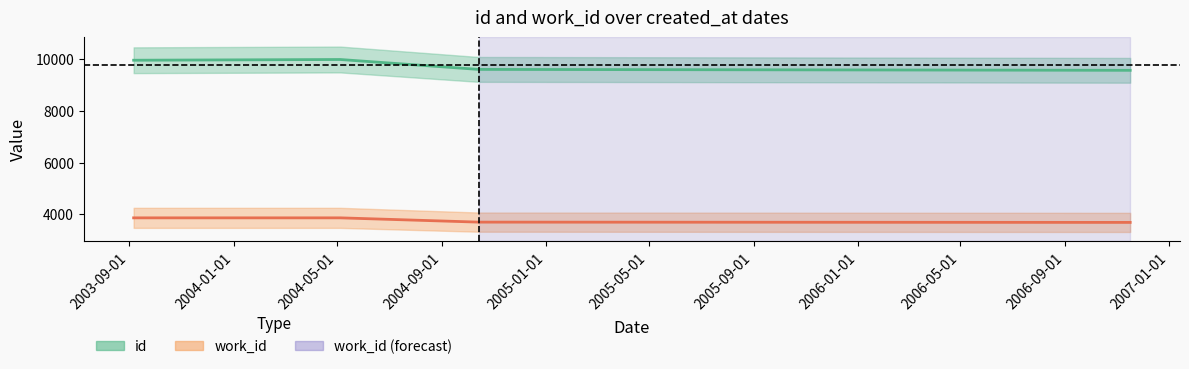

How many data points in id are less than 9944?

2